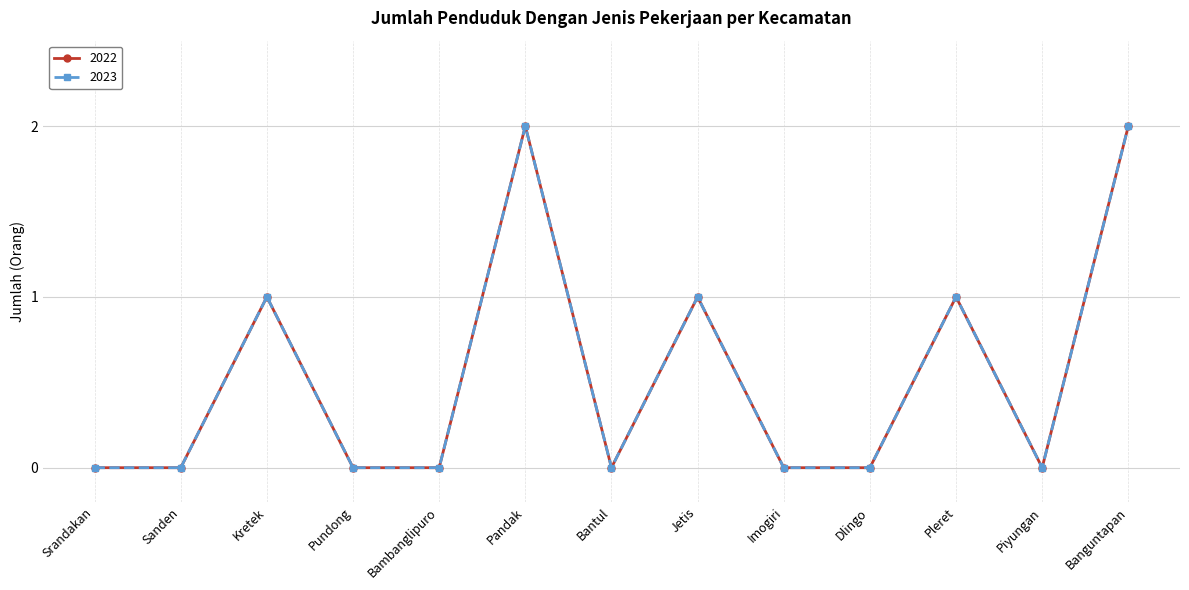

Which series changed the most between Jetis and Piyungan?

2022